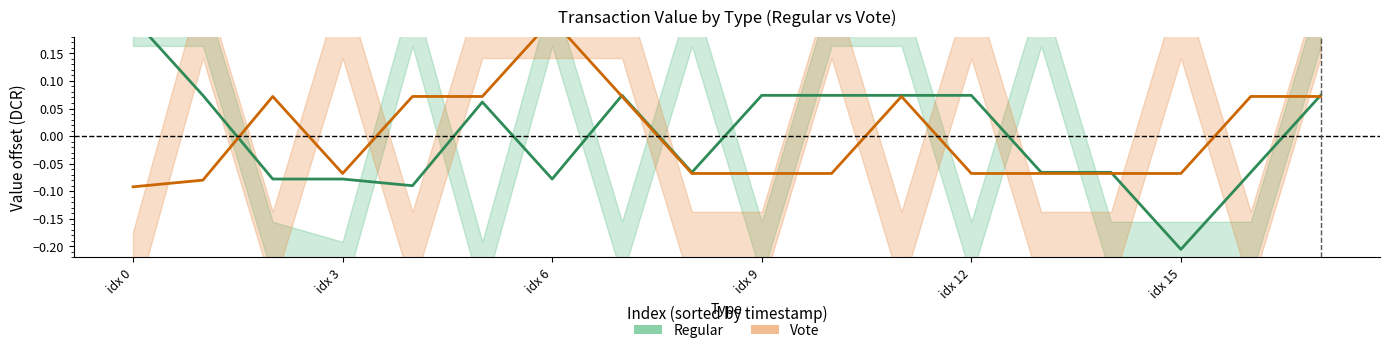

How many times do Regular and Vote cross each other?

4